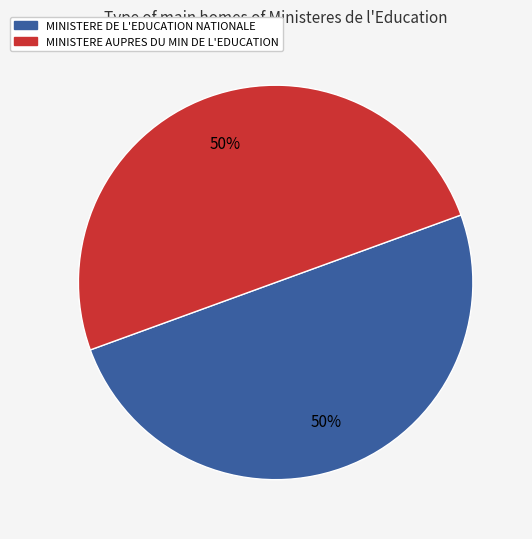

To the nearest percent, what portion does MINISTERE DE L'EDUCATION NATIONALE represent?

50%